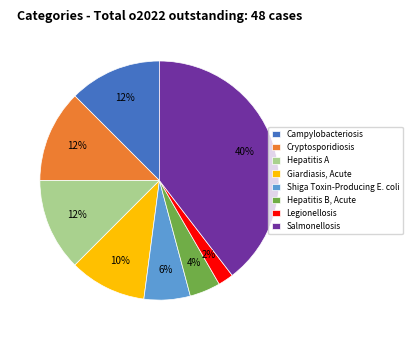

Does Salmonellosis represent more than half of the total?

No